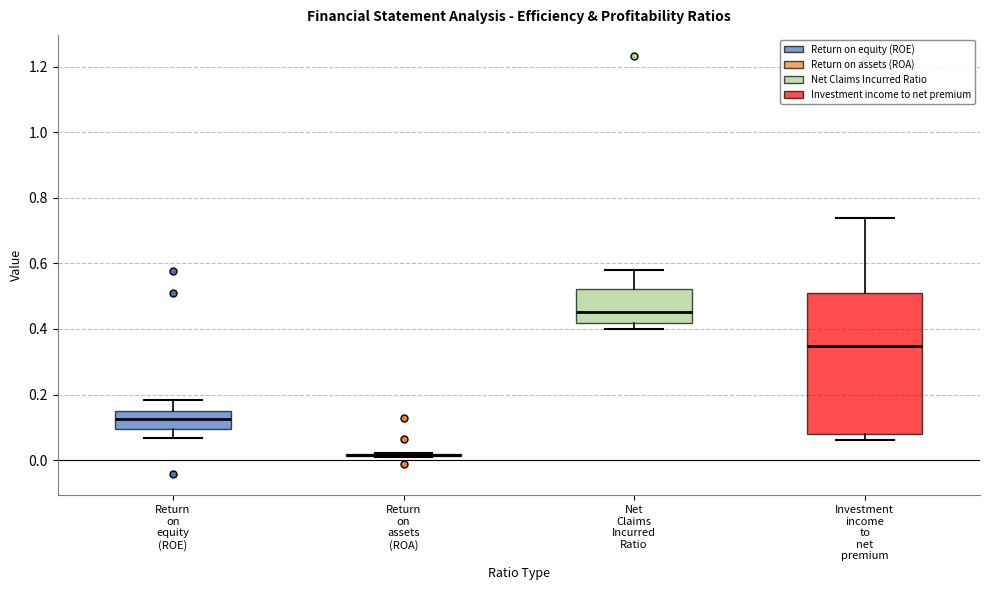

Reading left to right, transcribe this box plot: for each box, give where its median line is, the range the box spans, and where its two whiskers end, as read against the y-axis. The values are not printed on the chart, so give them approximately, as read against the axis.

Return on equity (ROE): median 0.12, box 0.10 to 0.14, whiskers 0.06 to 0.18
Return on assets (ROA): box collapsed to a line at 0.02, whiskers 0.00 to 0.02
Net Claims Incurred Ratio: median 0.46, box 0.42 to 0.52, whiskers 0.40 to 0.58
Investment income to net premium: median 0.34, box 0.08 to 0.50, whiskers 0.06 to 0.74